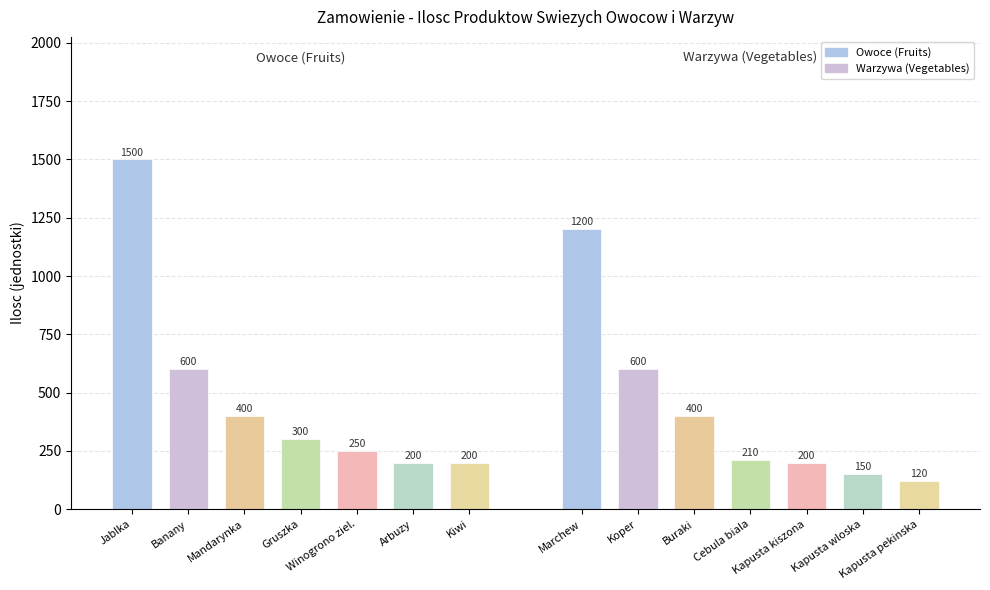

What is the maximum value shown in the chart?

1500